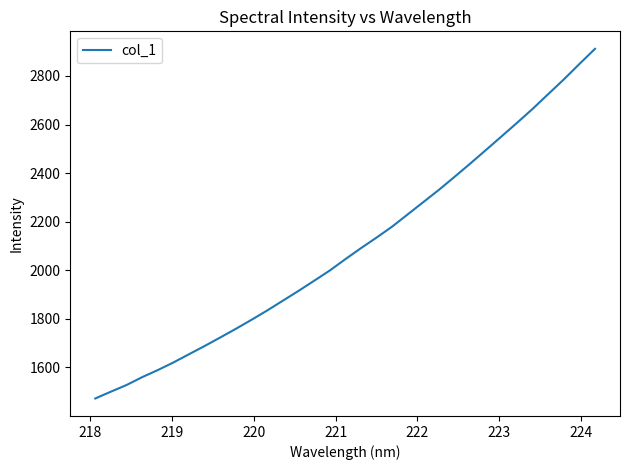

What is the difference between the maximum and minimum values?

1439.2